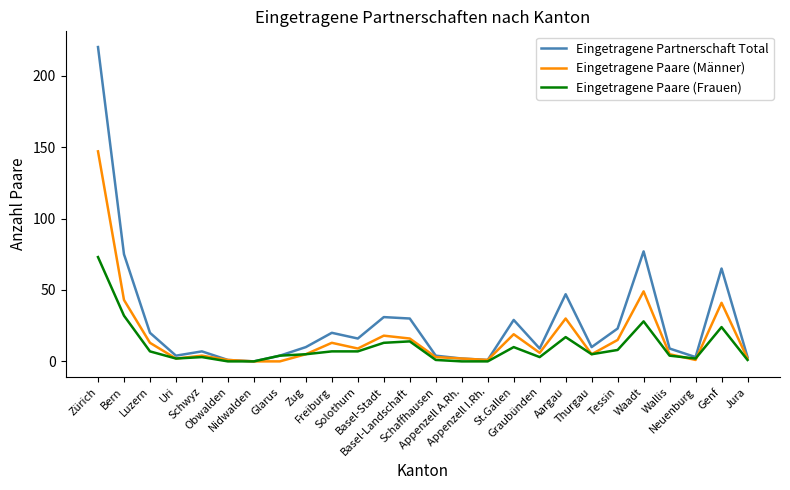

Is this an area chart (filled region under the line)?

No